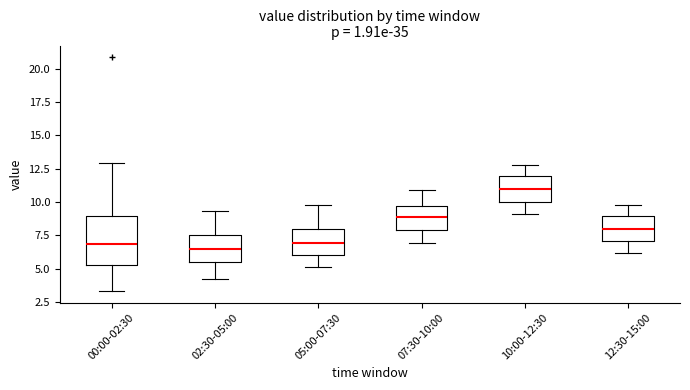

Comparing the boxes themselves (not the whiskers), which one is the tallest?

00:00-02:30